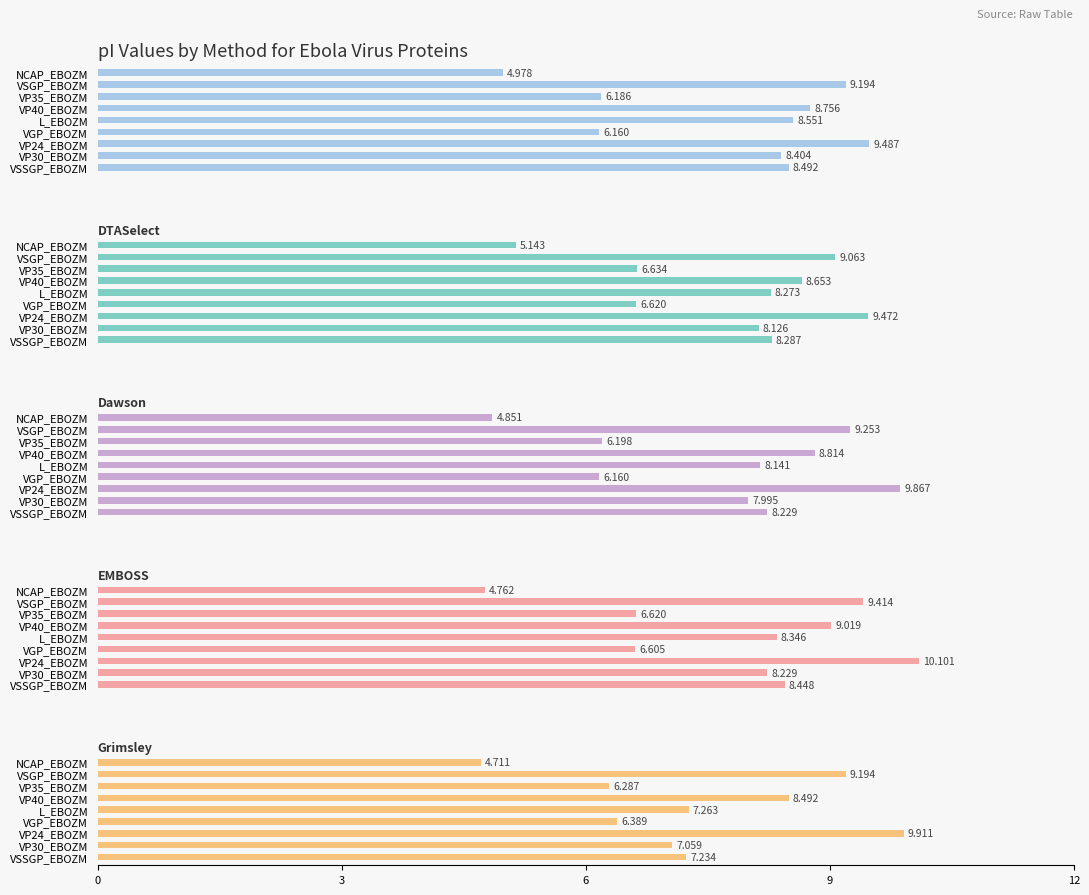

What is the spread (max minus min) of values at VP40_EBOZM?

0.5